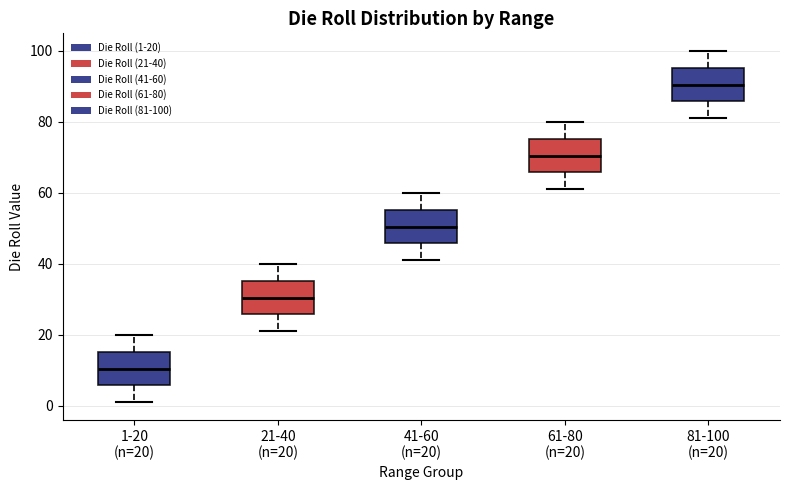

Where is the upper edge of the box for 41-60 (n=20) on the y-axis? The values are not printed on the chart, so give them approximately, as read against the axis.

56